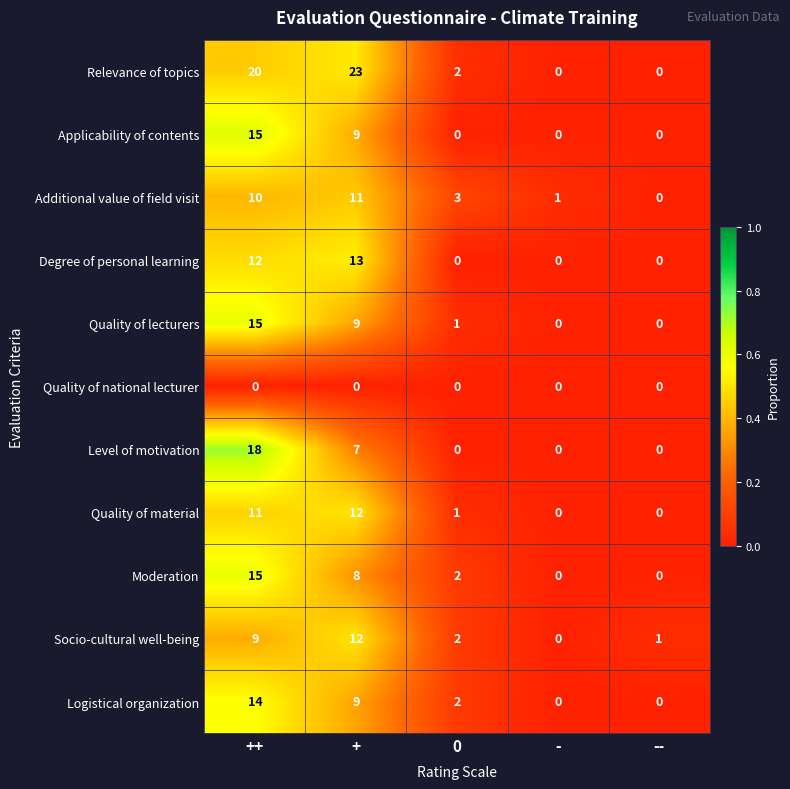

How many categories are shown in the chart?

5